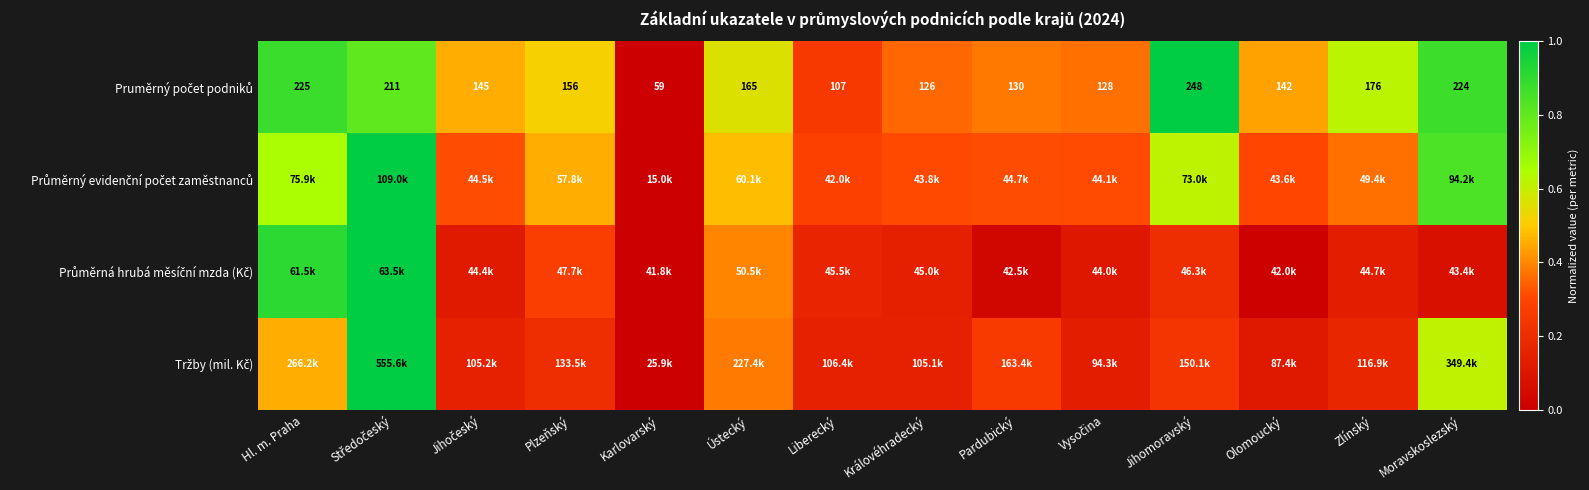

At which label does Pruměrný počet podniků reach its peak?

Jihomoravský